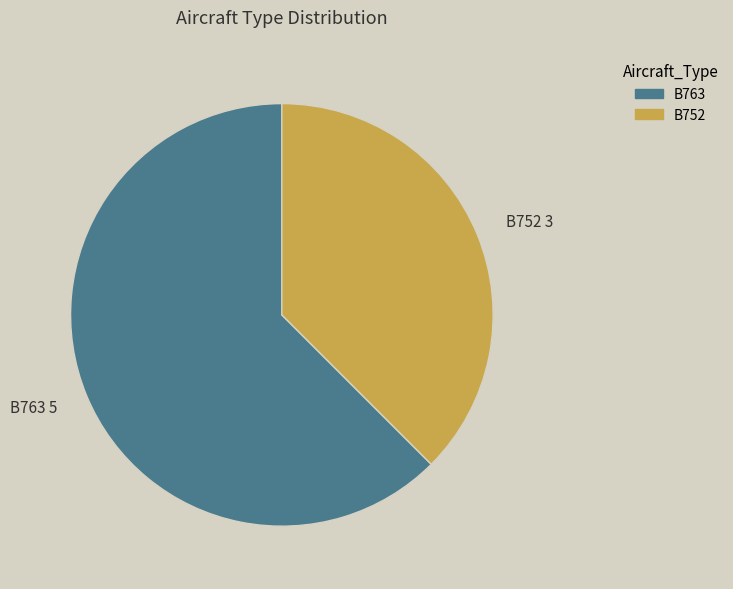

How many segments does this pie chart have?

2